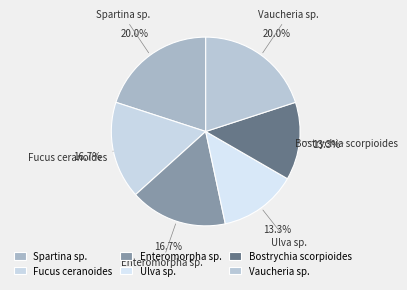

Do Enteromorpha sp. and Spartina sp. together represent more than half of the pie?

No